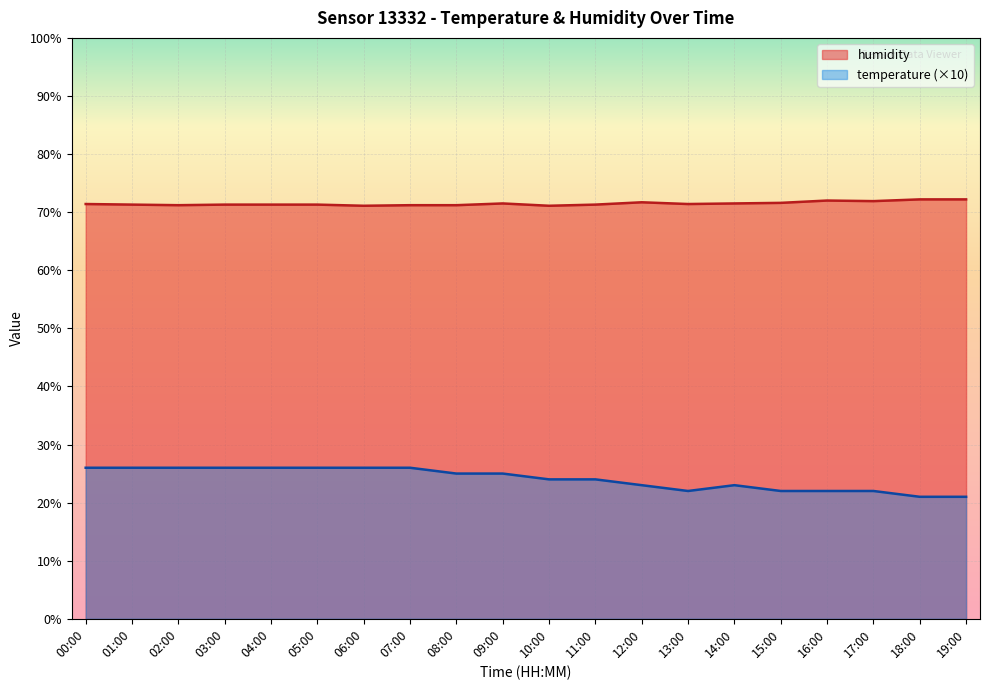

How many lines are shown in the chart?

2